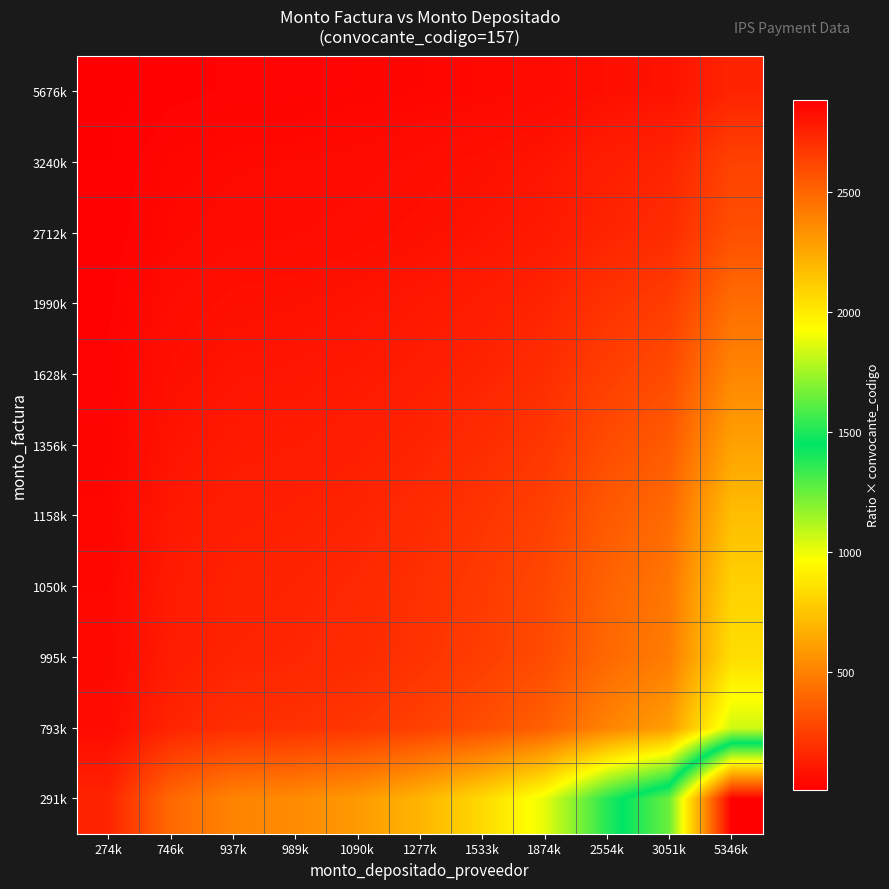

What is the maximum value shown in the chart?

2882.5